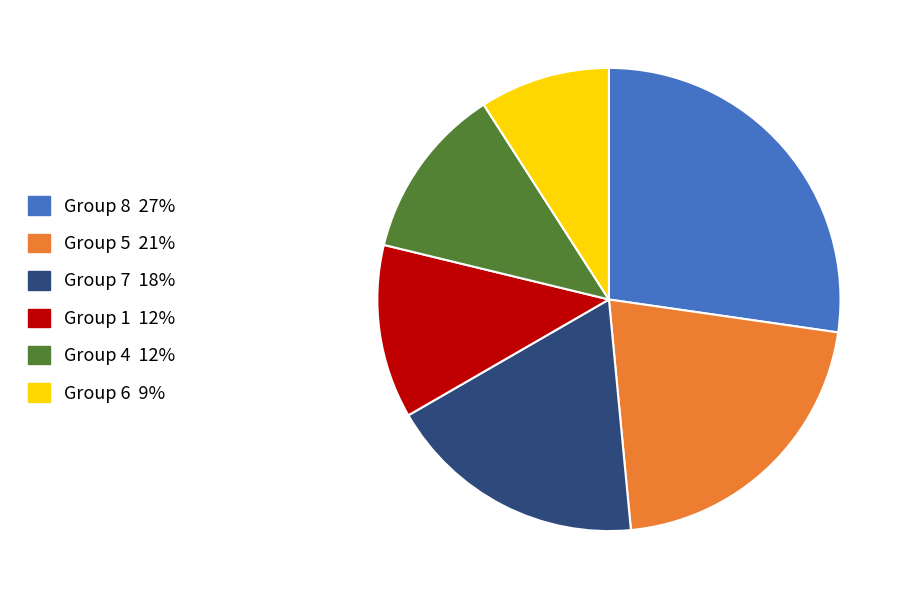

Is there any slice that represents more than half of the pie?

No